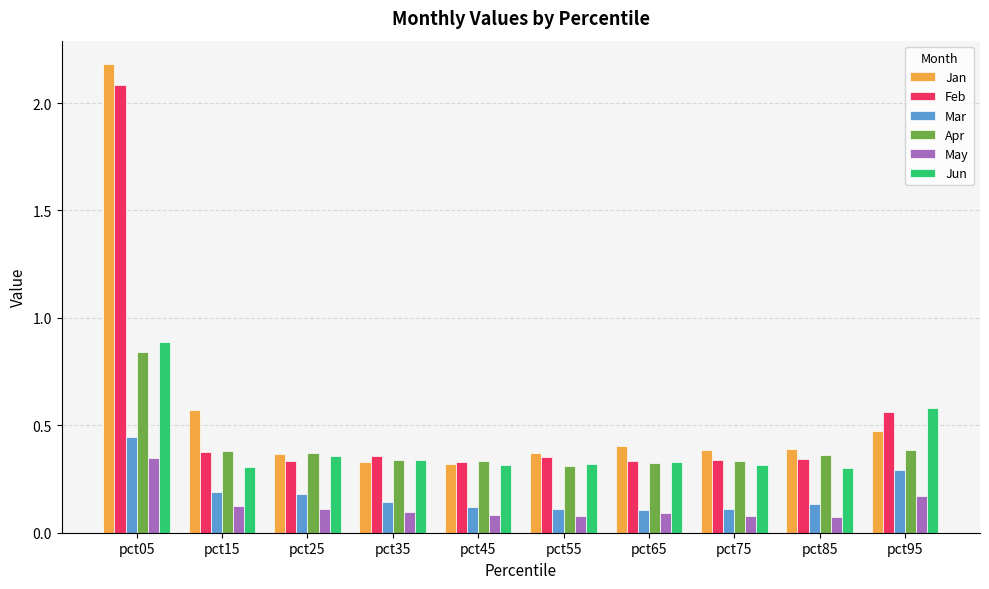

Which series changed the most between pct55 and pct95?

Jun